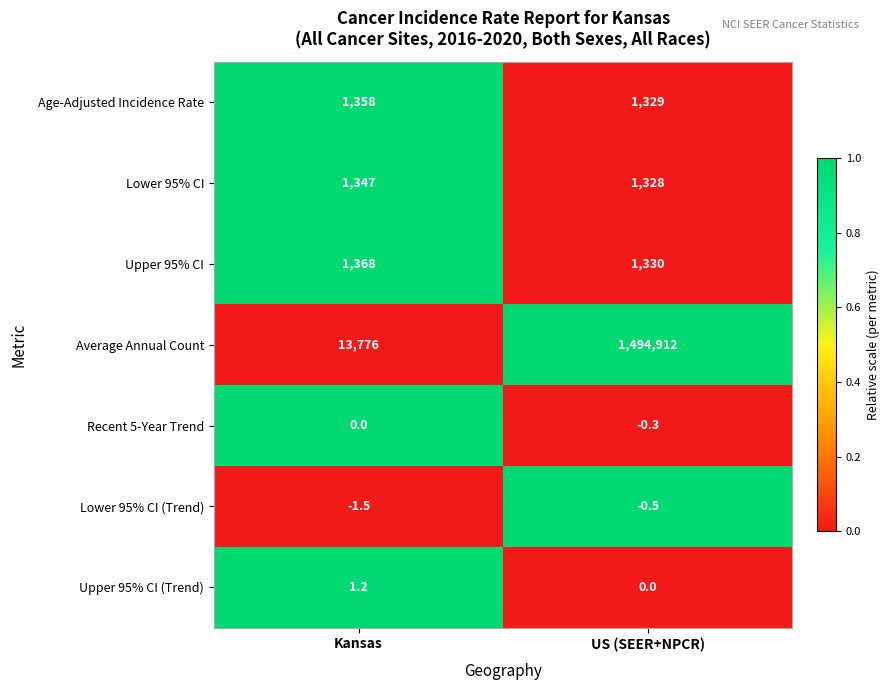

How many series are shown in this chart?

7